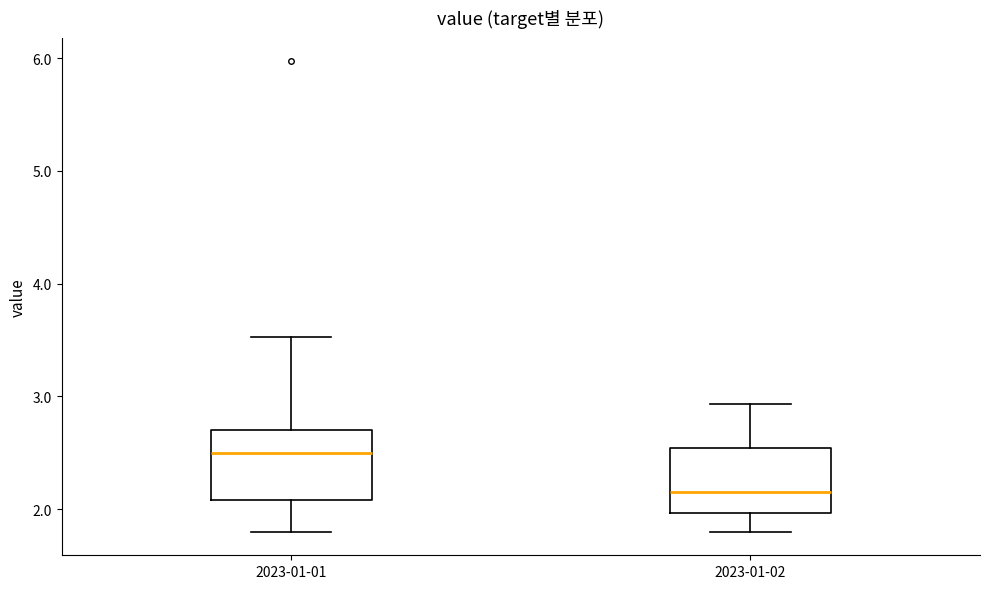

Which box has the highest median line?

2023-01-01